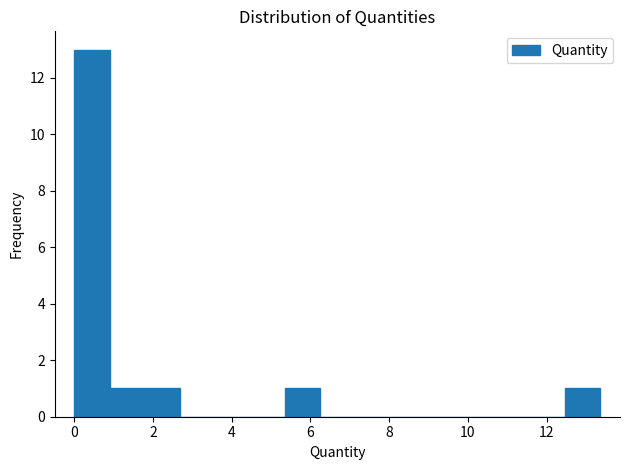

Reading left to right, list every bar in this chart as the range it spans on the x-axis followed by its height. Neither the bar edges nor the heights are printed on the chart, so give them approximately, as read against the axes.

0.0 to 1.0: 13
1.0 to 1.8: 1
1.8 to 2.6: 1
2.6 to 3.6: 0
3.6 to 4.4: 0
4.4 to 5.4: 0
5.4 to 6.2: 1
6.2 to 7.2: 0
7.2 to 8.0: 0
8.0 to 9.0: 0
9.0 to 9.8: 0
9.8 to 10.6: 0
10.6 to 11.6: 0
11.6 to 12.4: 0
12.4 to 13.4: 1